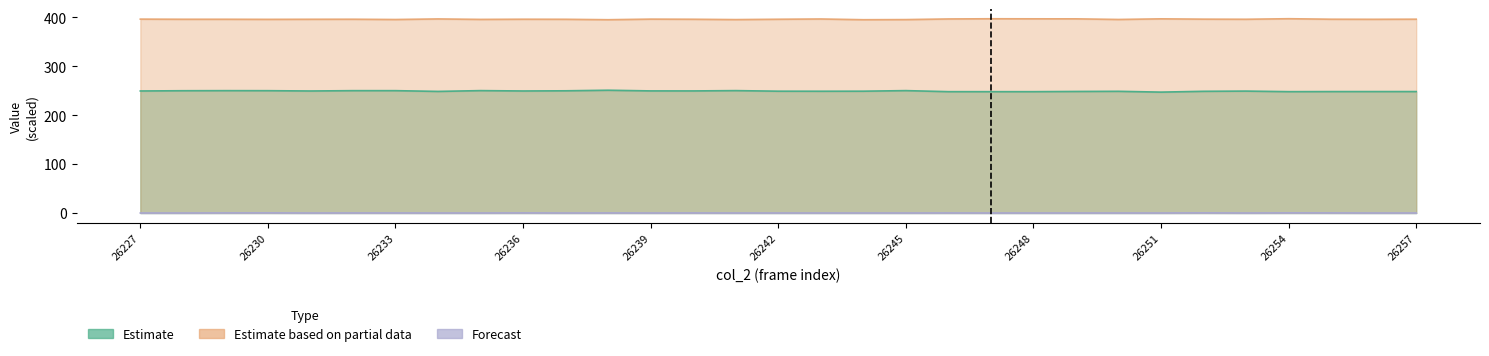

What is the difference between the col_512 values at 26237 and 26255?

0.1